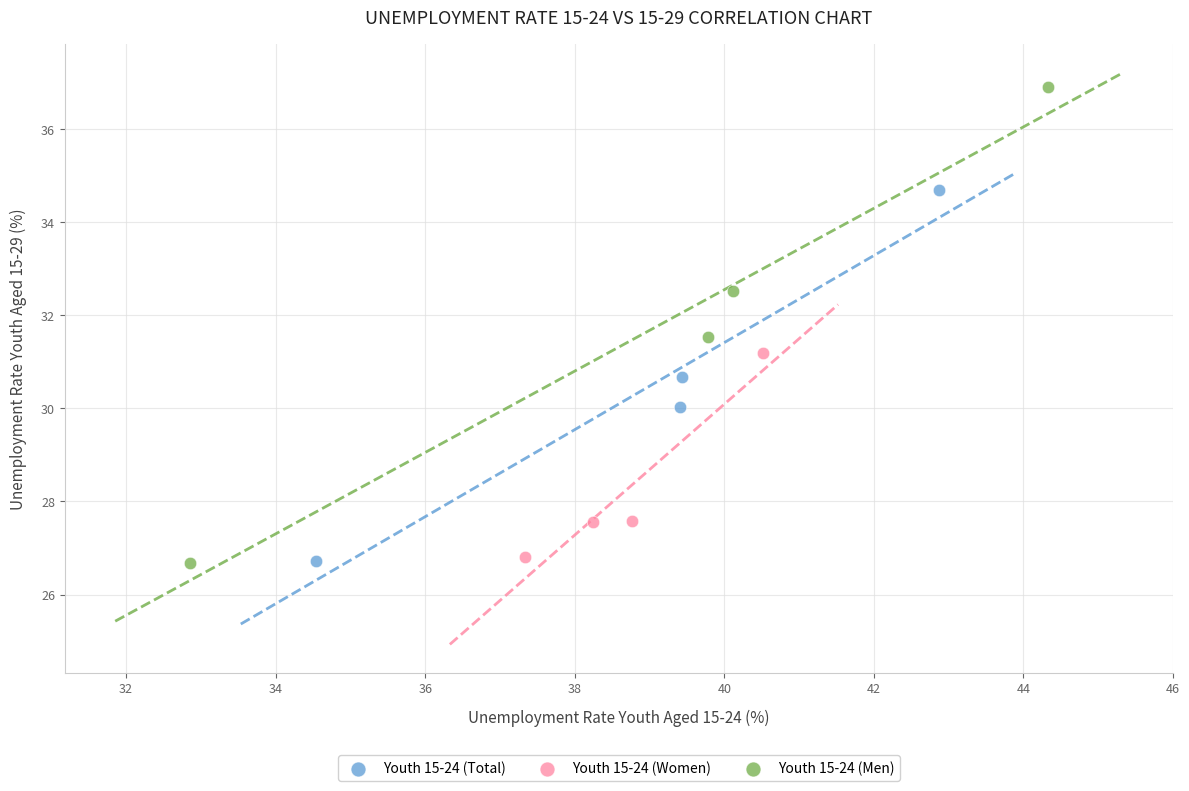

Which series has the largest Y range (max minus min)?

Youth 15-24 (Men)